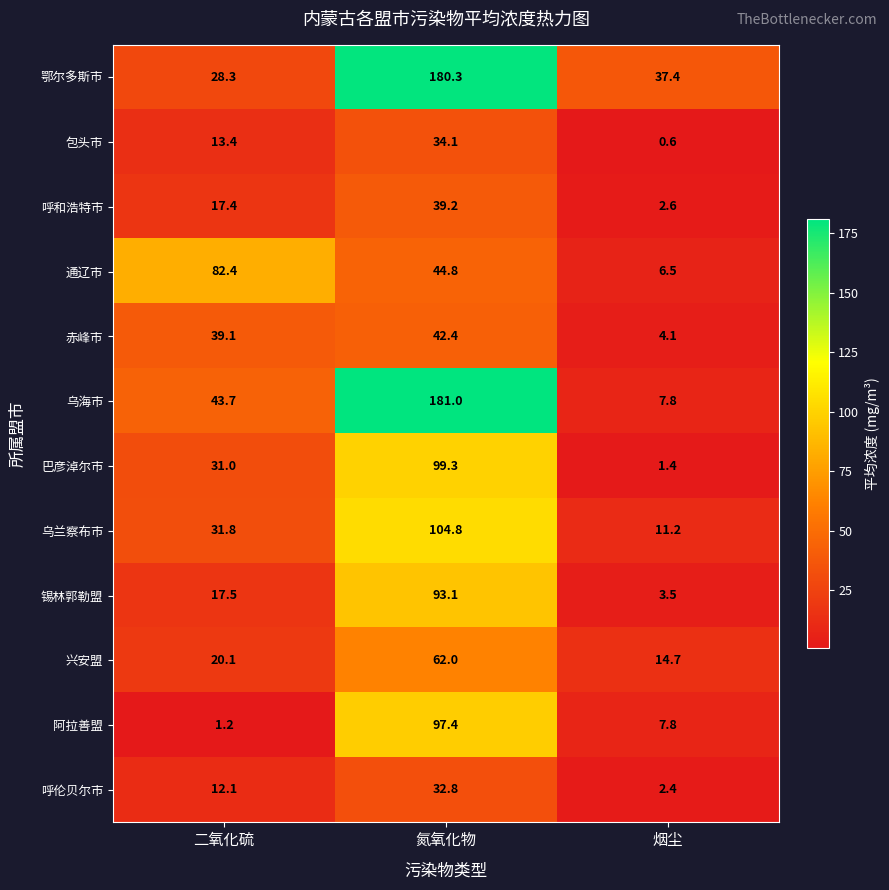

What is the spread (max minus min) of values at 氮氧化物?

148.2